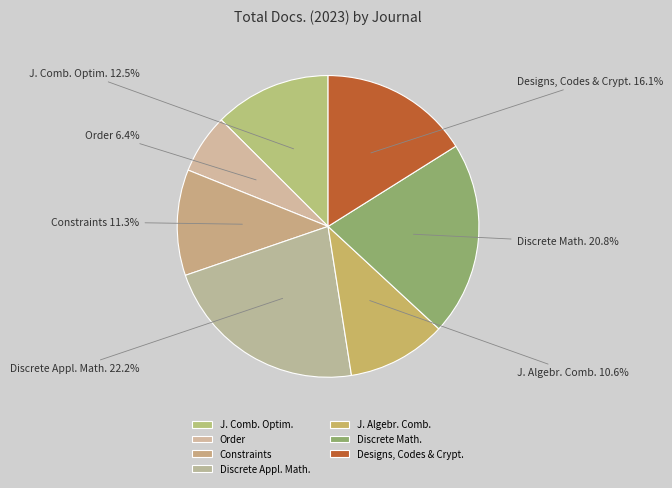

Is there a majority slice in this chart?

No